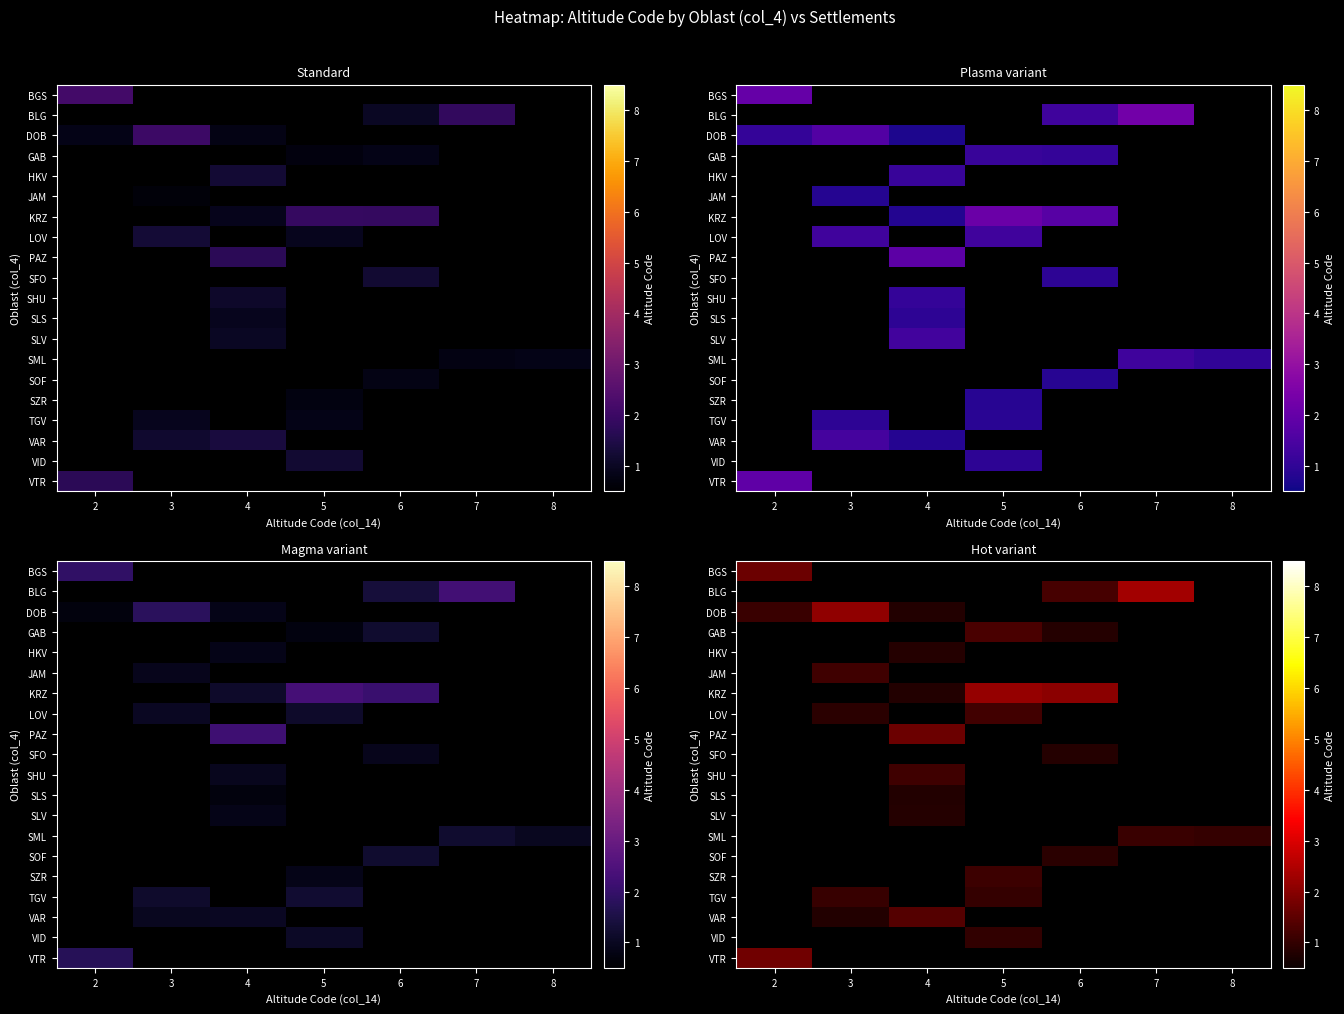

Where is VTR nearest to the value 1?

2